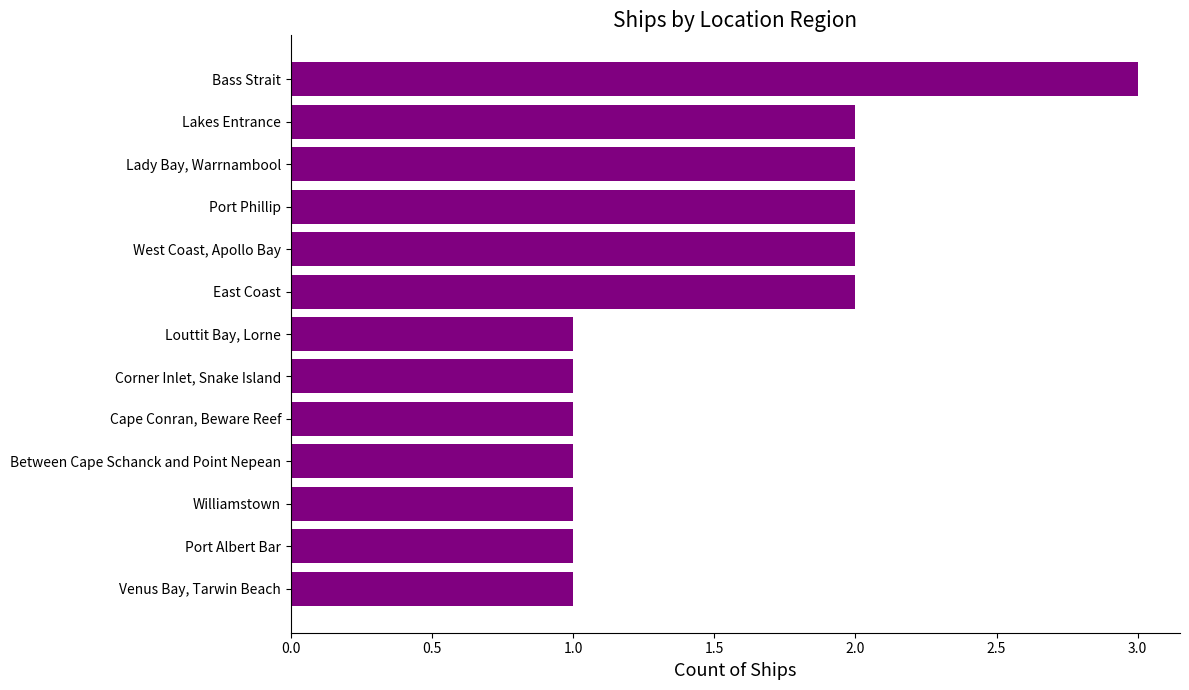

What is the sum of the values at Bass Strait and East Coast?

5